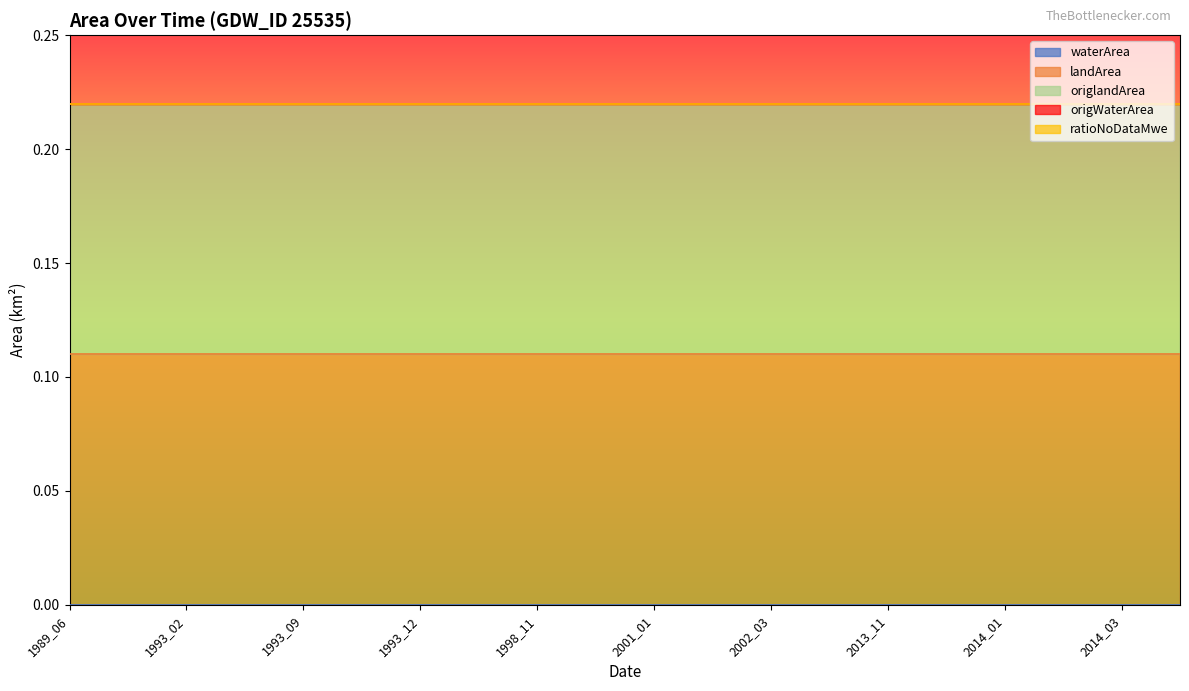

Is it true that waterArea equals 0.0 at 1998_12?

True